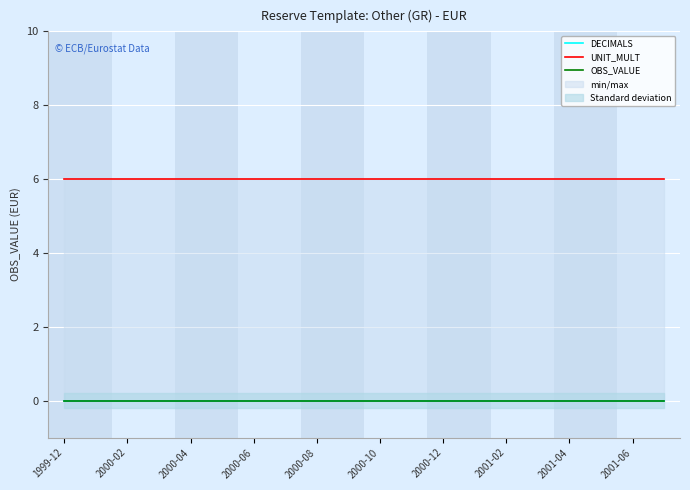

True or false: OBS_VALUE has a value of 0 at 2000-06.

True